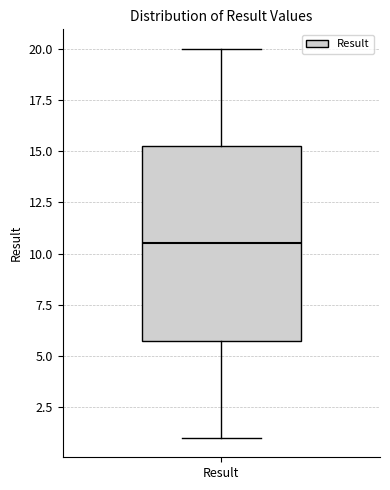

Transcribe this box plot: give where the median line is, the range the box spans, and where the two whiskers end, as read against the y-axis. The values are not printed on the chart, so give them approximately, as read against the axis.

median 10.5, box 6.0 to 15.5, whiskers 1.0 to 20.0